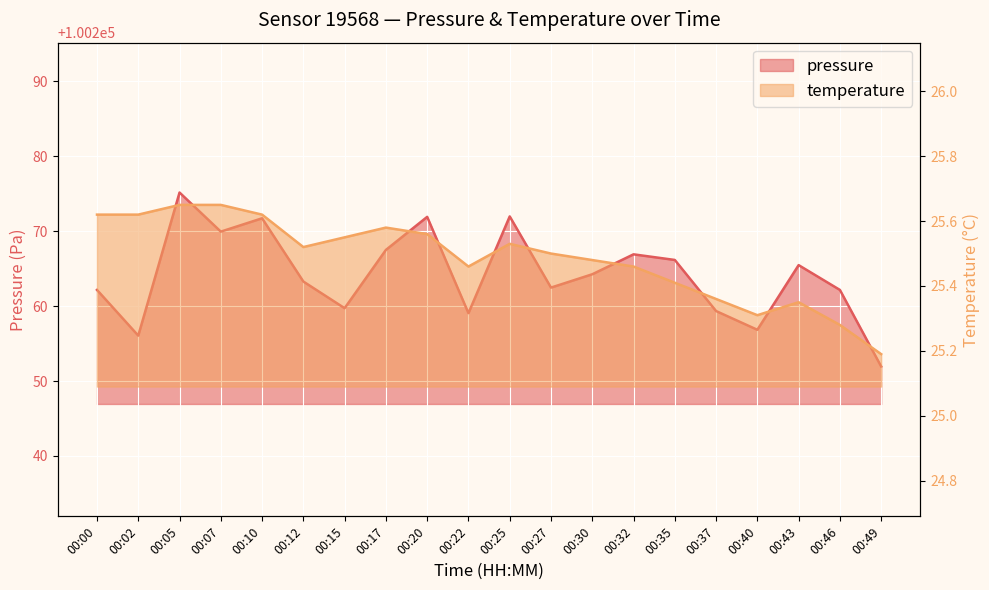

At which category is the sum across all series the highest?

00:05